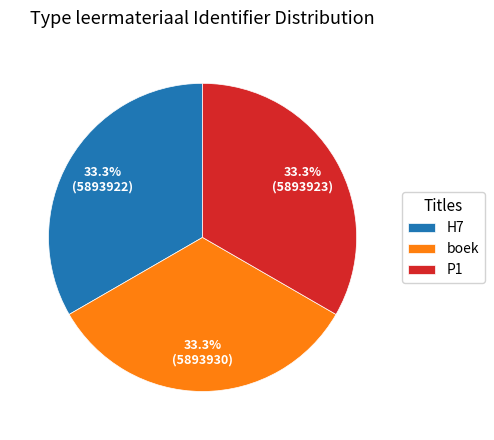

Is the sum of boek and P1 greater than half?

Yes